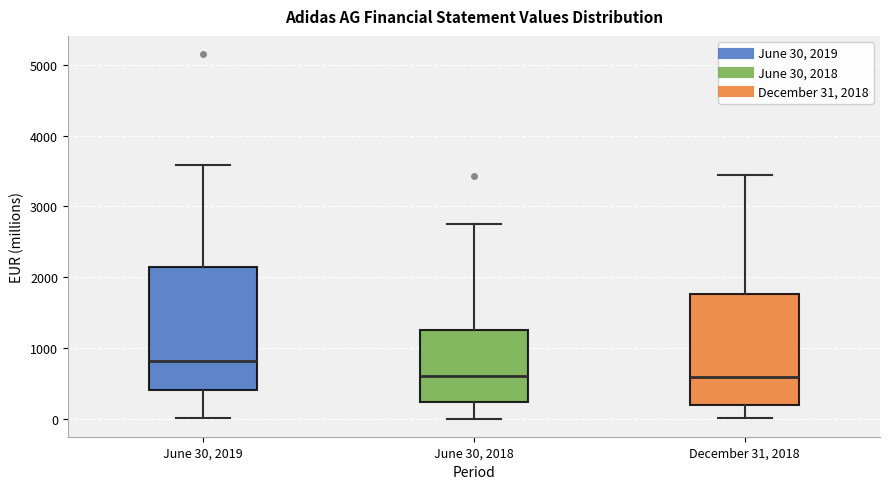

Which box's median line is the highest?

June 30, 2019